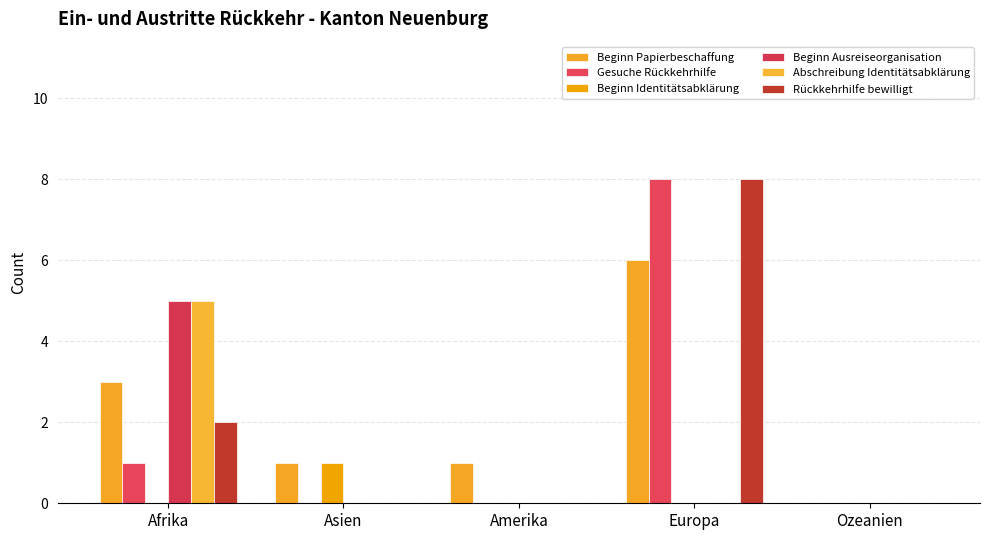

At which label is Rückkehrhilfe bewilligt closest to 4?

Afrika